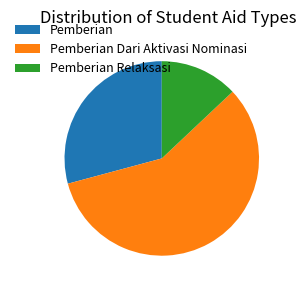

Count the number of slices in the pie.

3